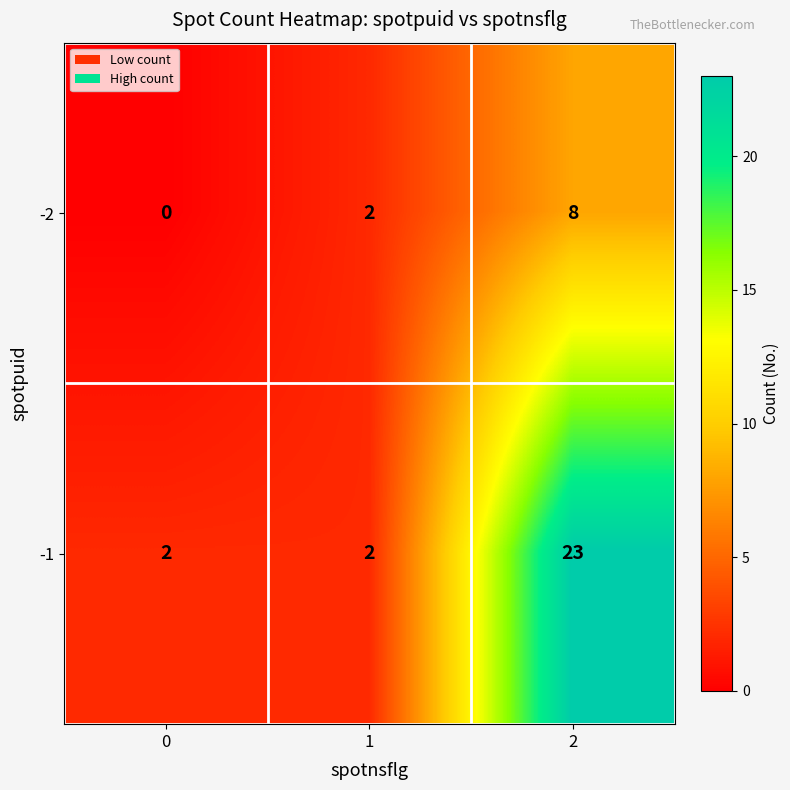

Reading left to right, list all the values displayed in this chart.

-2: 0=0	1=2	2=8
-1: 0=2	1=2	2=23